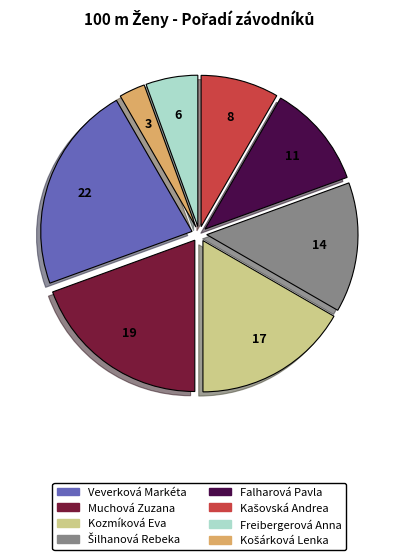

True or false: Falharová Pavla accounts for 17% of the total.

False